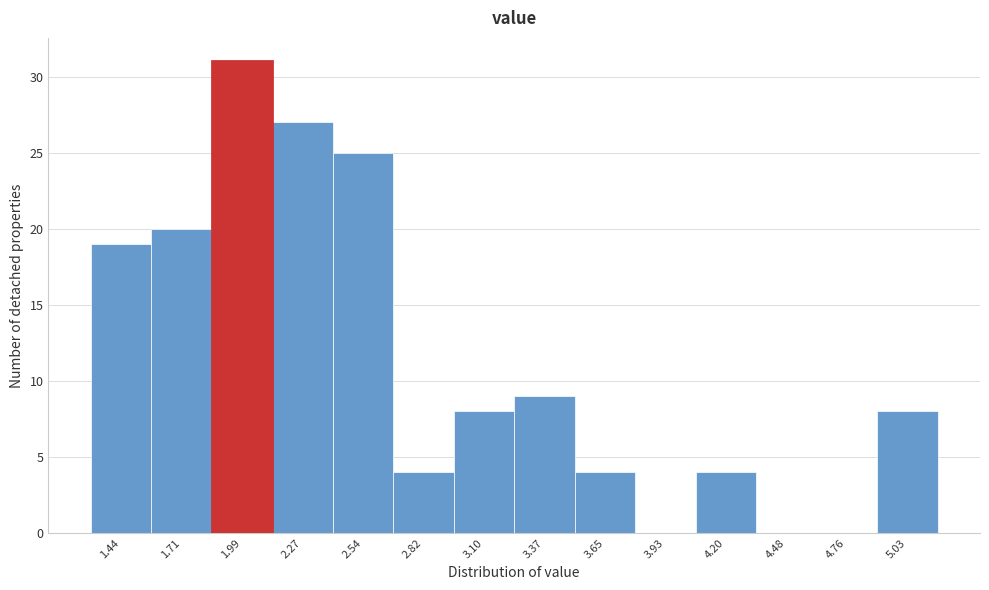

Which range on the x-axis has the tallest bar?

1.85 to 2.15